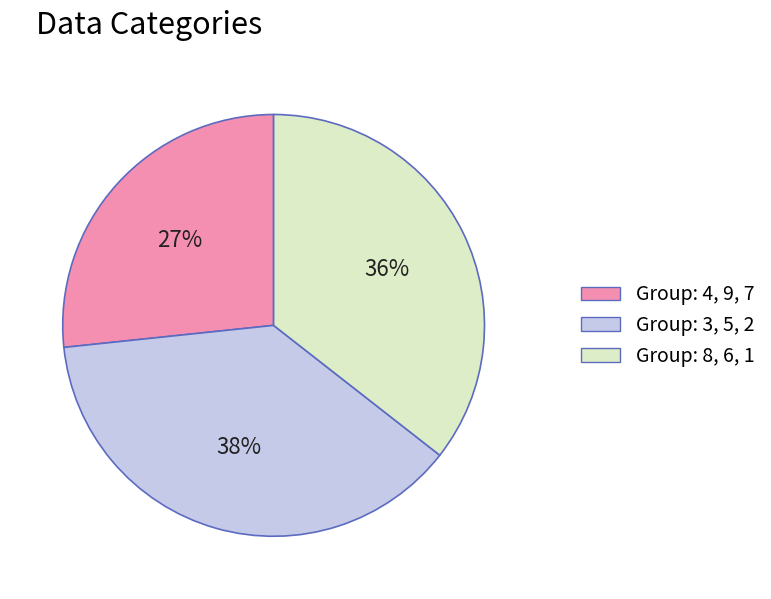

How many slices are in this pie chart?

3